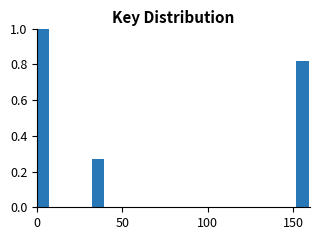

Around what value on the x-axis is the tallest bar? Give the approximate position of its centre, as read against the axis.

5